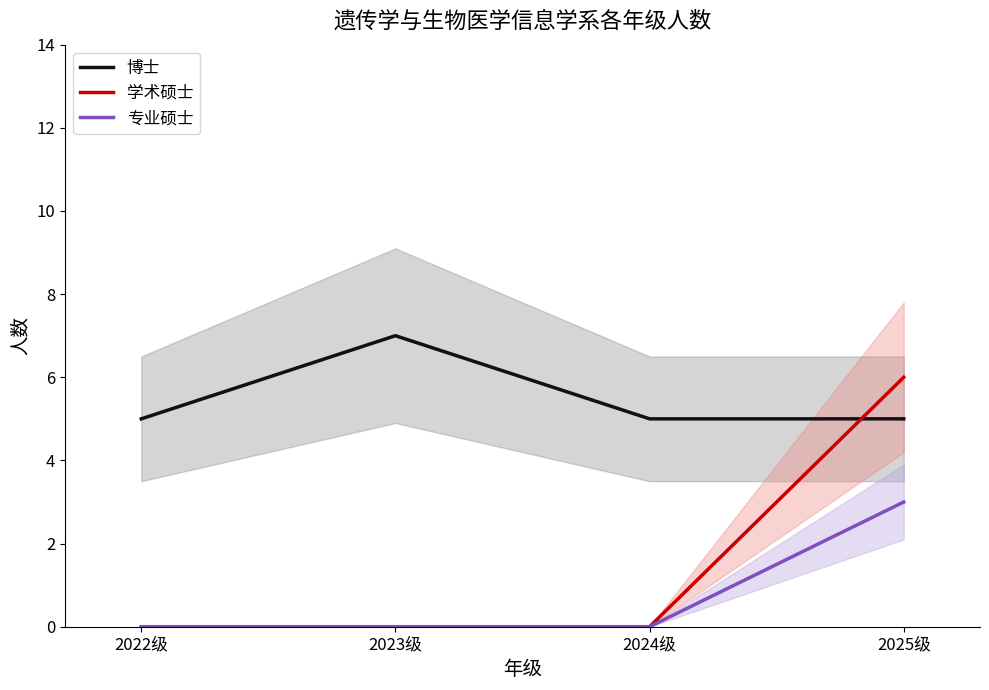

Which series changed the most between 2022级 and 2023级?

博士